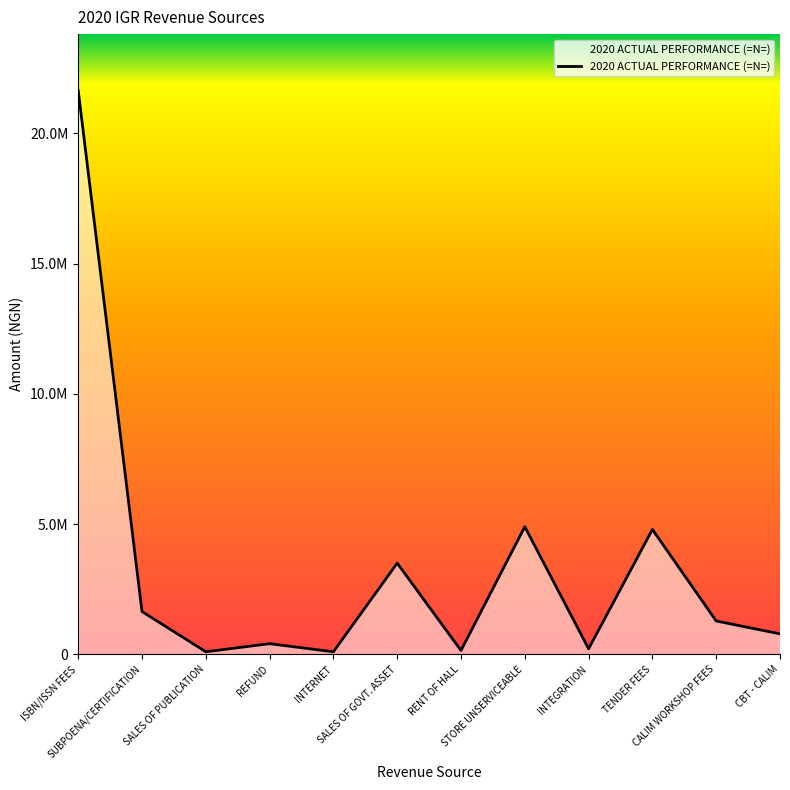

Is this an area chart (filled region under the line)?

Yes